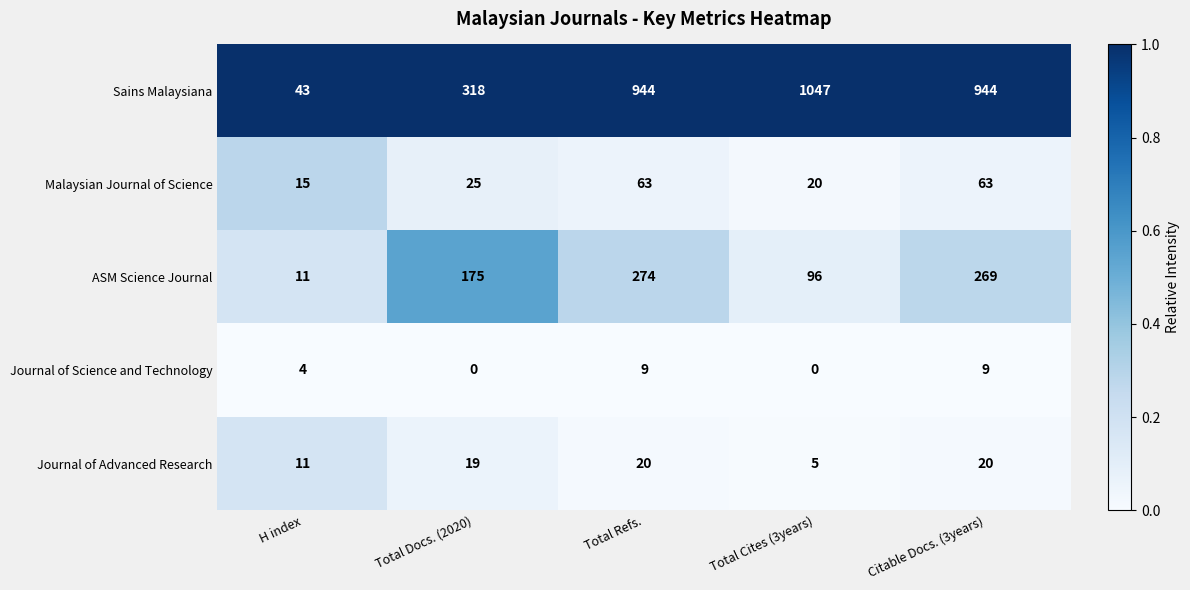

Which series has the largest total across all categories?

Sains Malaysiana